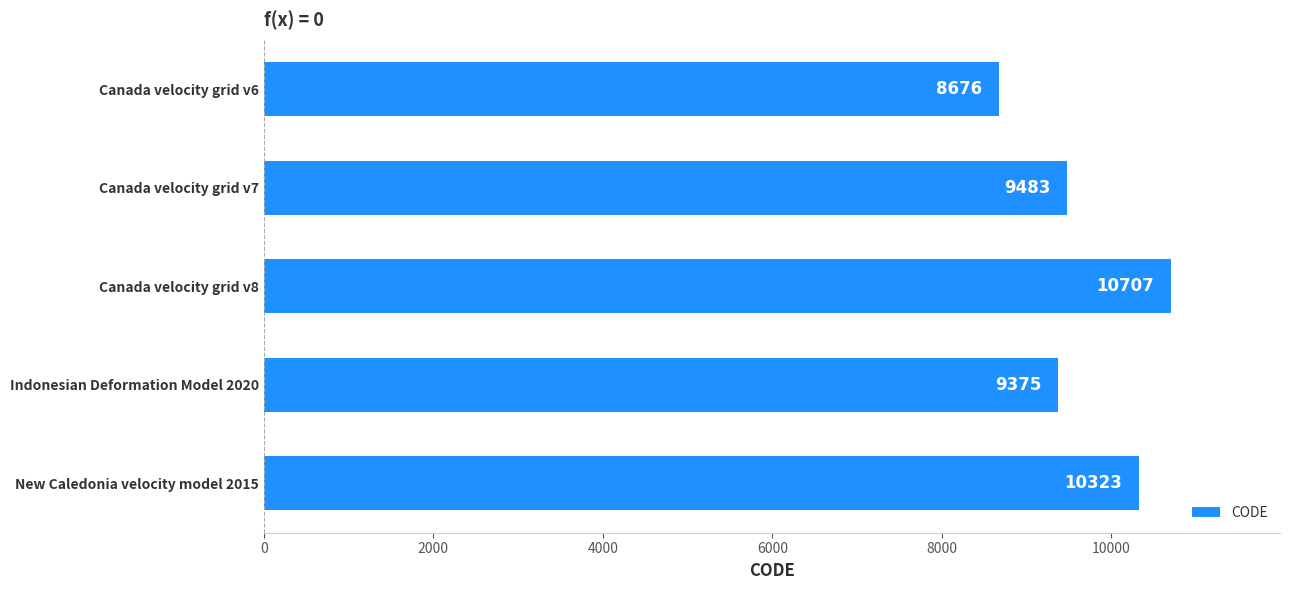

Read the value at Indonesian Deformation Model 2020.

9375